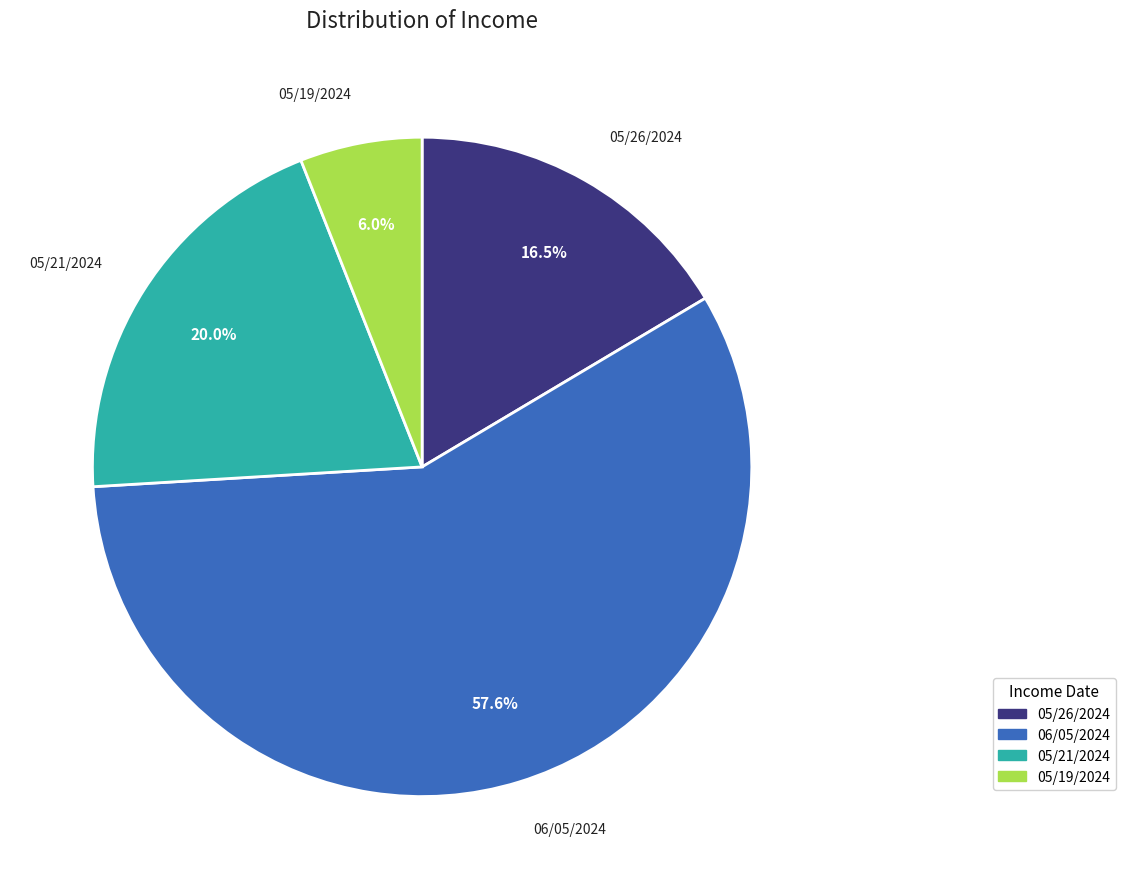

What percentage do 06/05/2024 and 05/26/2024 together represent?

74.0%